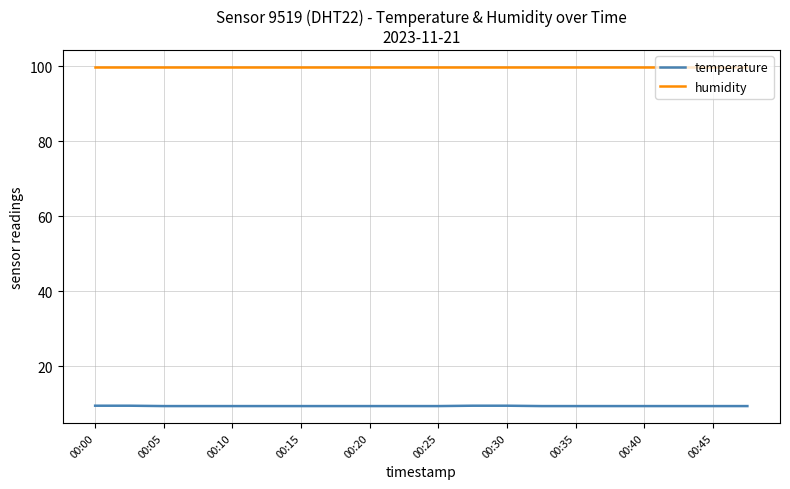

What is the highest value of the temperature series?

9.4